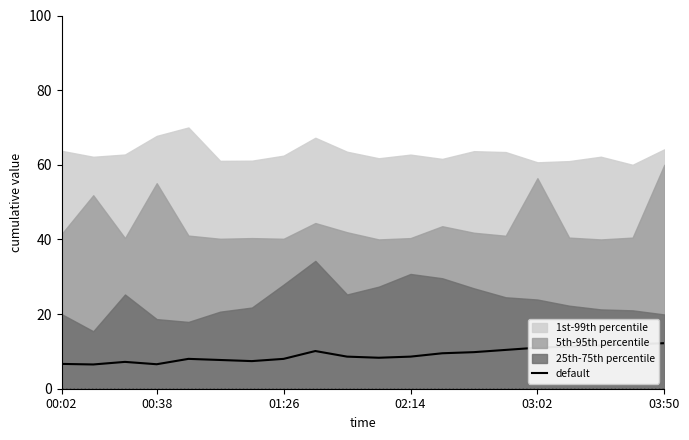

The default series shows 2.1 at 00:02. True or false?

False